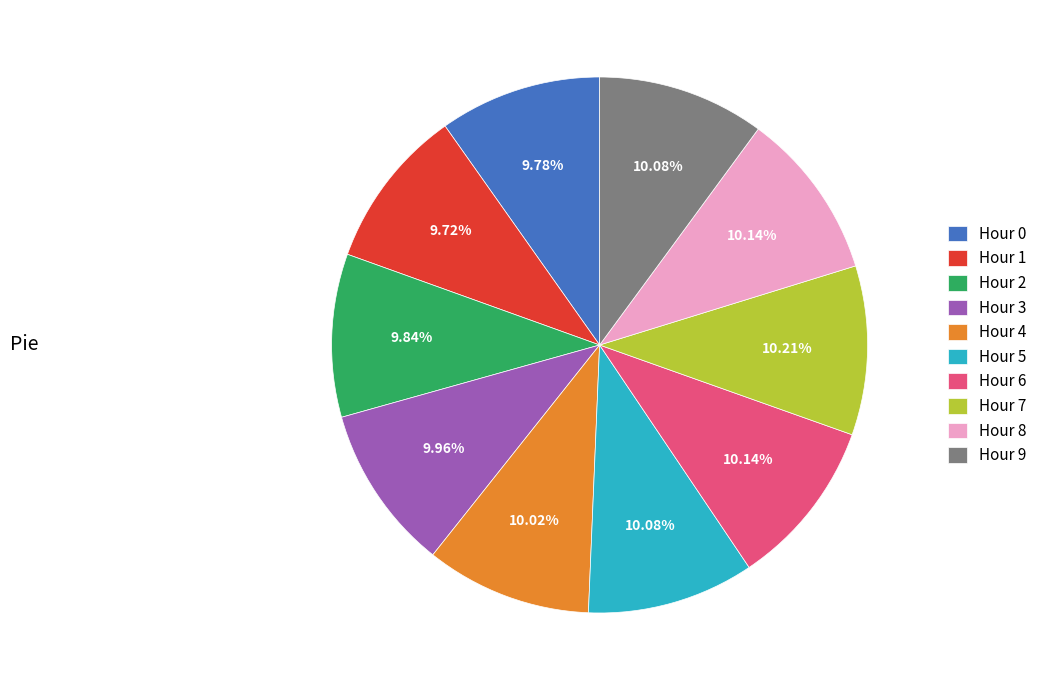

Combined, do Hour 4 and Hour 8 account for over 50%?

No